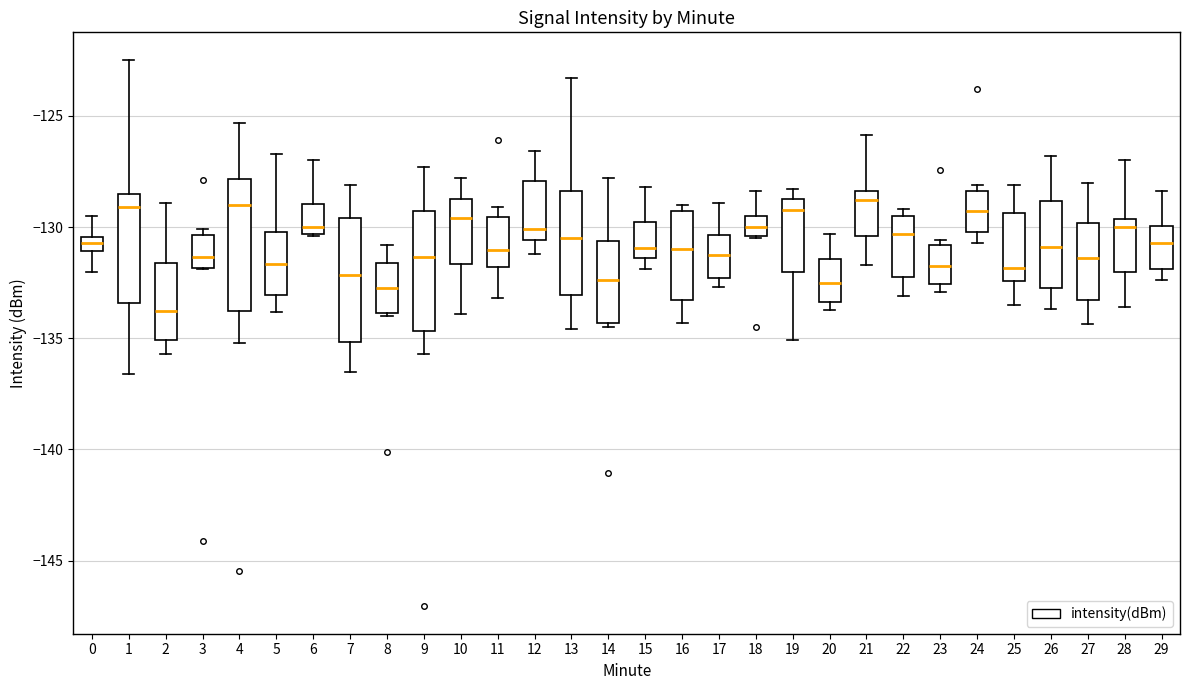

Where is the lower edge of the box at x = 8 on the y-axis? The values are not printed on the chart, so give them approximately, as read against the axis.

-134.0